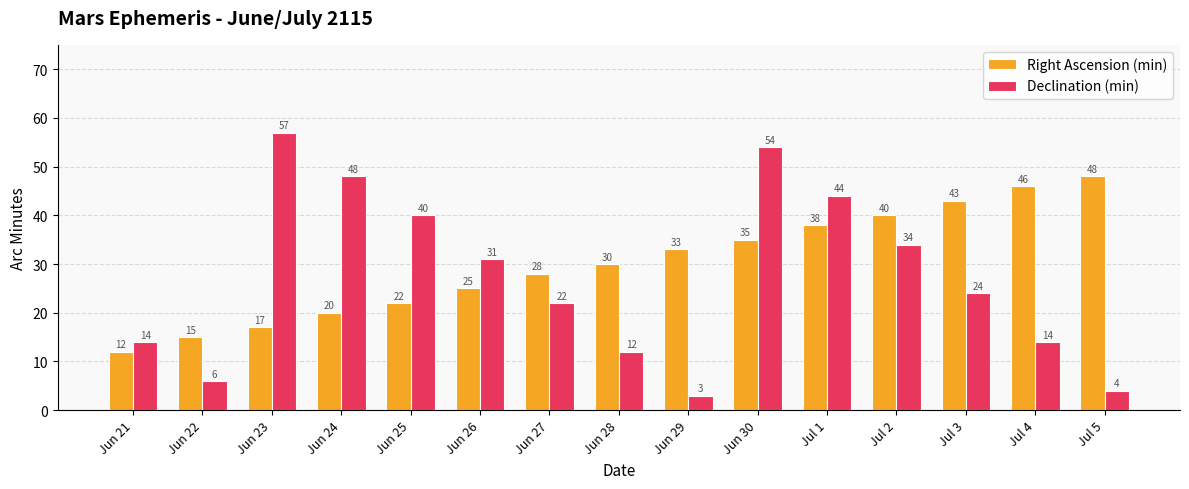

Reading right to left, extract all data points from this chart.

Right Ascension (min): 48	46	43	40	38	35	33	30	28	25	22	20	17	15	12
Declination (min): 4	14	24	34	44	54	3	12	22	31	40	48	57	6	14